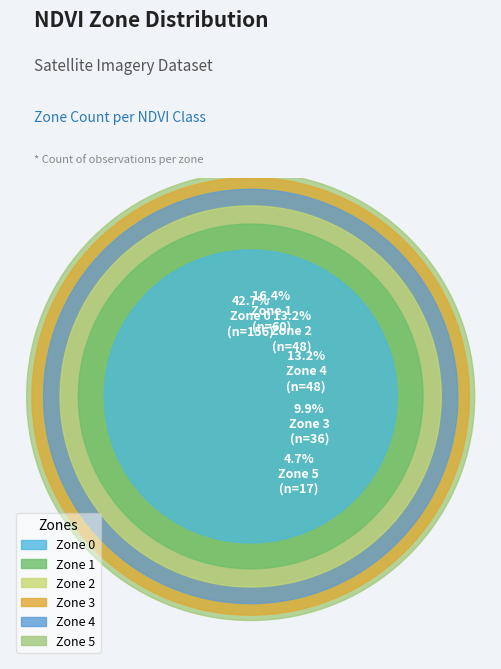

Between Zone 1 and Zone 2, which is larger?

Zone 1